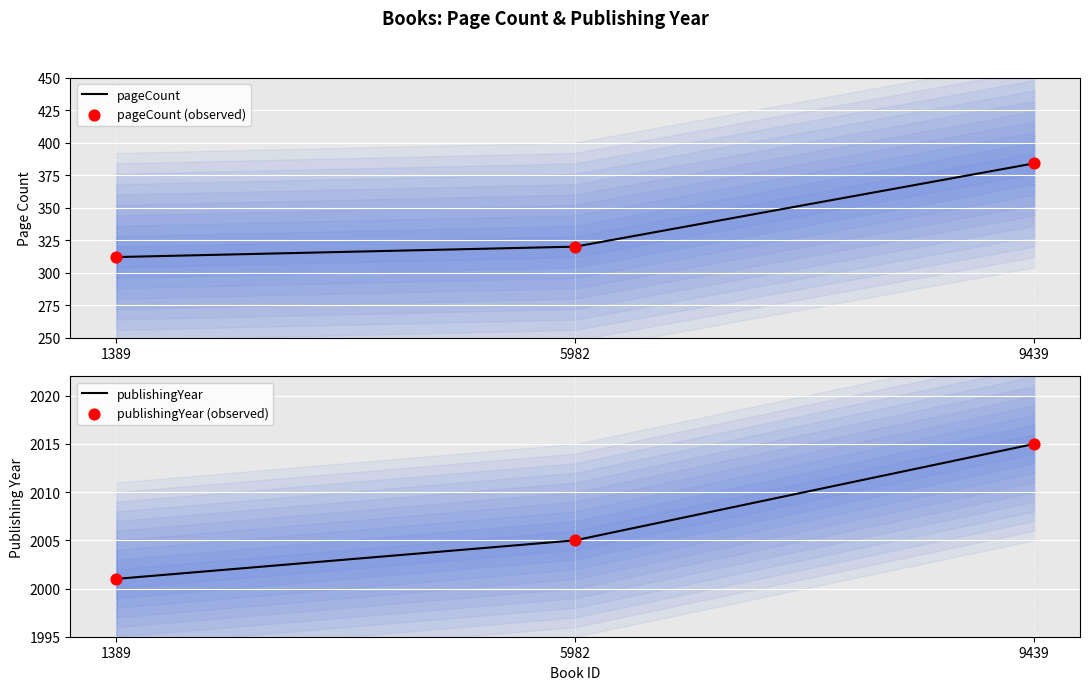

At which category is the sum across all series the highest?

9439